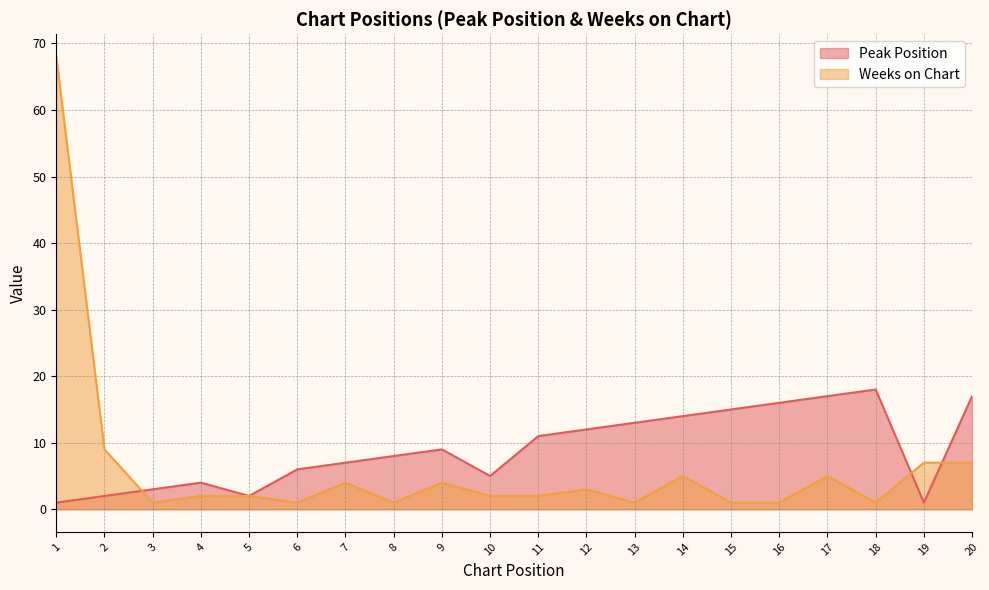

What are all the series names shown in the legend?

Peak Position, Weeks on Chart